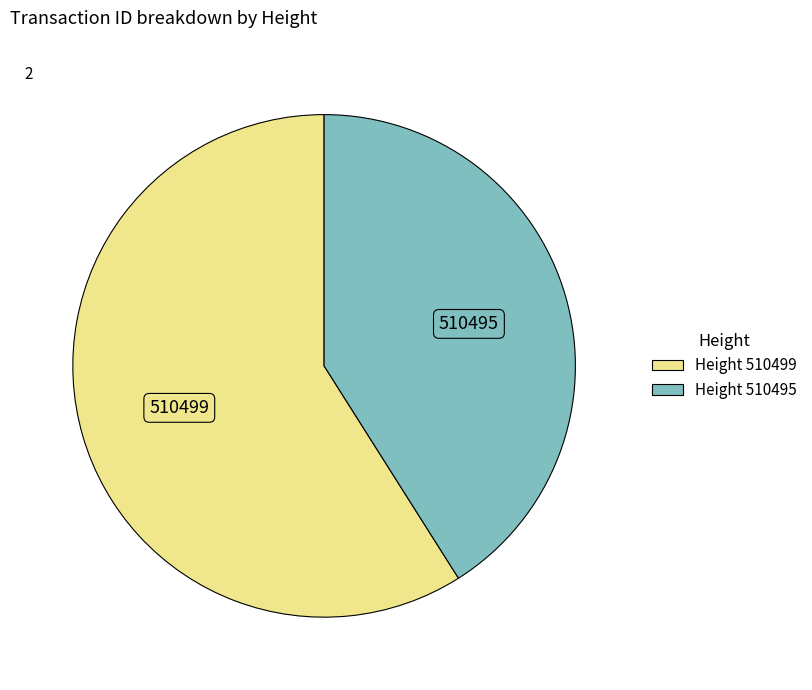

Is there any slice that represents more than half of the pie?

Yes